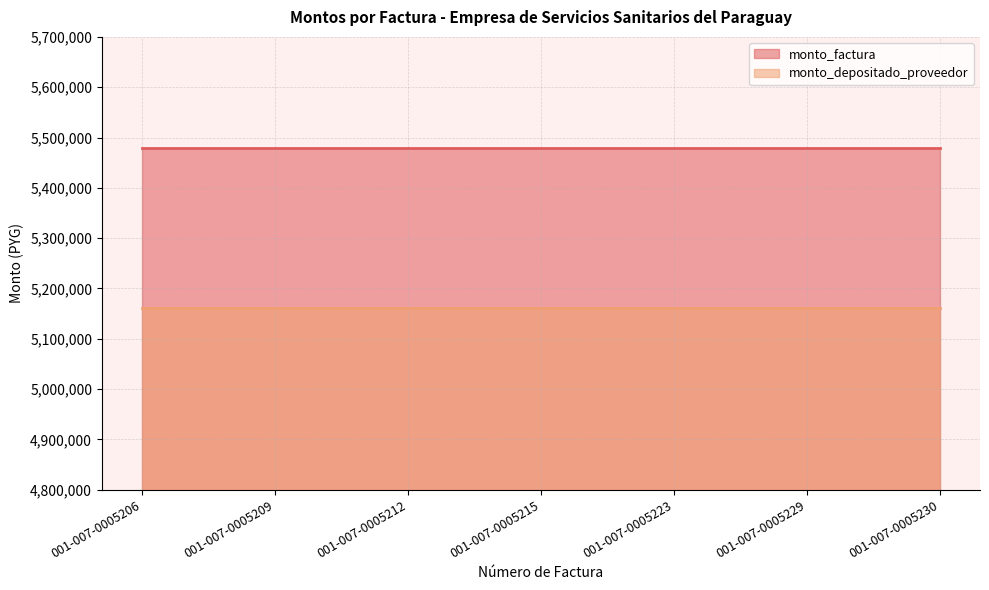

Which series has the largest range (max minus min)?

monto_factura